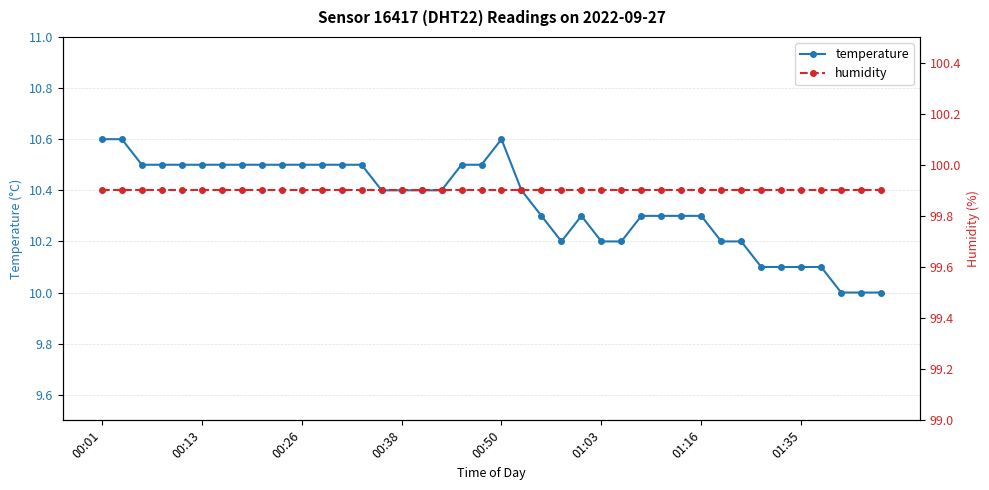

At how many categories does at least one series exceed 80?

40